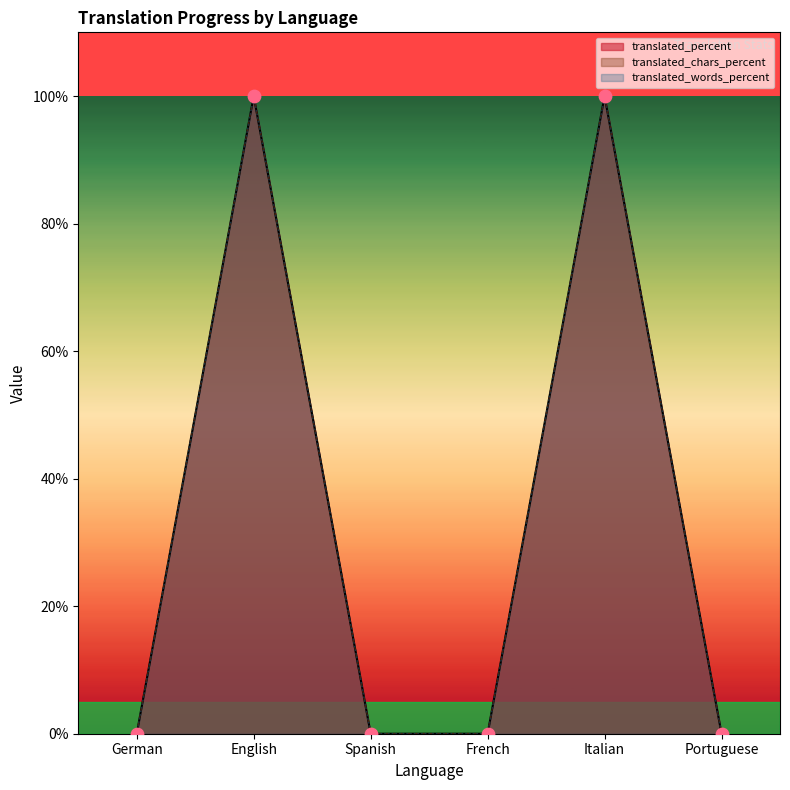

Which series has the largest Y range (max minus min)?

translated